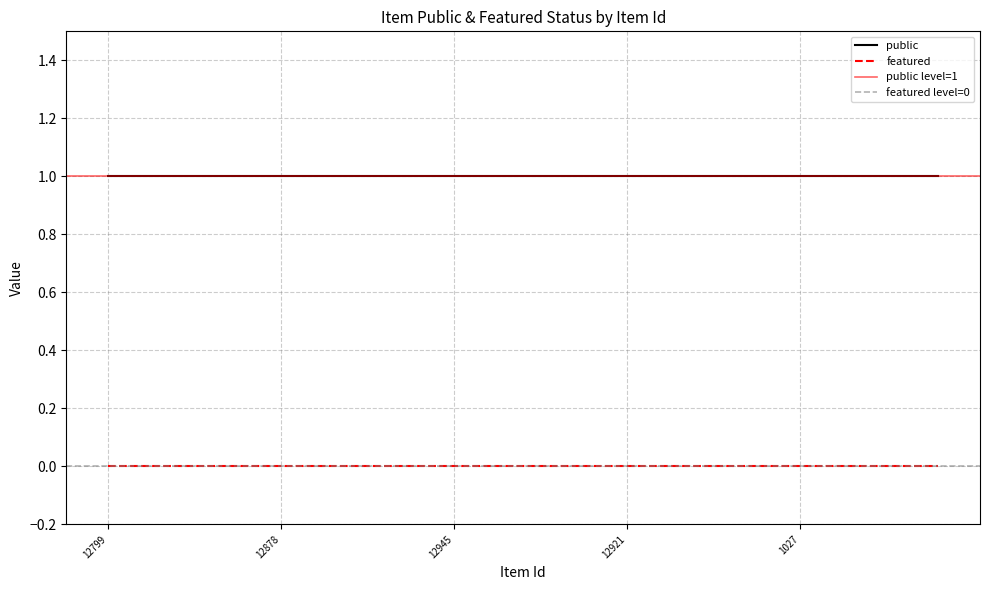

Reading left to right, extract all data points from this chart.

public: 1	1	1	1	1	1	1	1	1	1	1	1	1	1	1	1	1	1	1	1	1	1	1	1	1
featured: 0	0	0	0	0	0	0	0	0	0	0	0	0	0	0	0	0	0	0	0	0	0	0	0	0